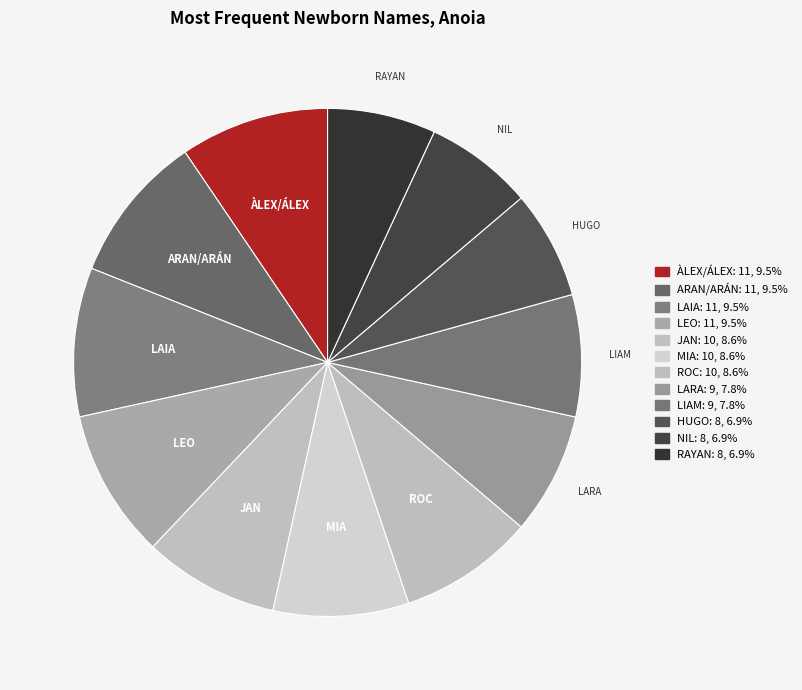

To the nearest percent, what is the difference between the LIAM and ROC slice percentages?

1%